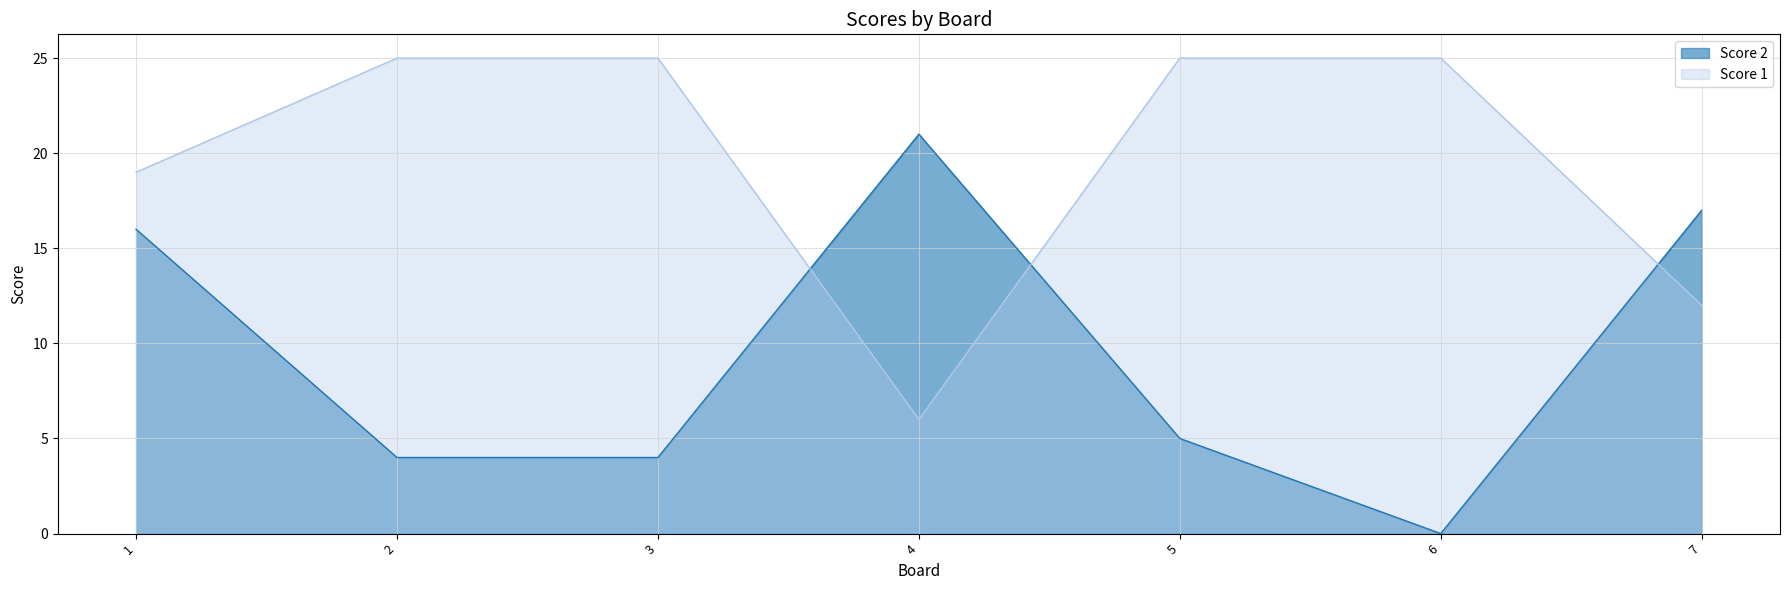

How many times do Score 2 and Score 1 cross each other?

3